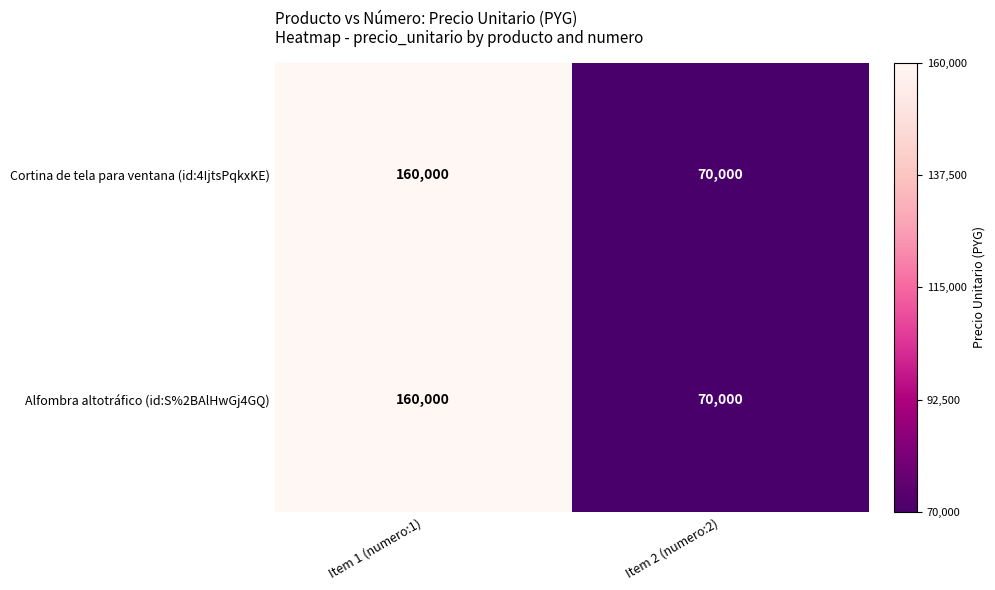

What value does the Alfombra altotráfico (id:S%2BAlHwGj4GQ) series have at Item 2 (numero:2)?

70000